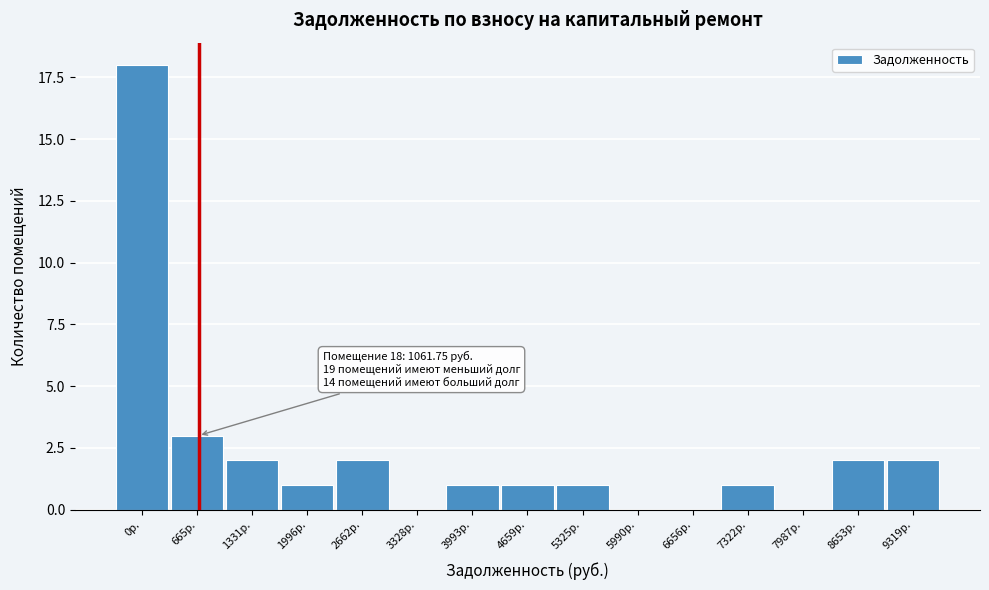

Reading left to right, transcribe all the data shown in this chart.

0р.=18	665р.=3	1331р.=2	1996р.=1	2662р.=2	3328р.=0	3993р.=1	4659р.=1	5325р.=1	5990р.=0	6656р.=0	7322р.=1	7987р.=0	8653р.=2	9319р.=2